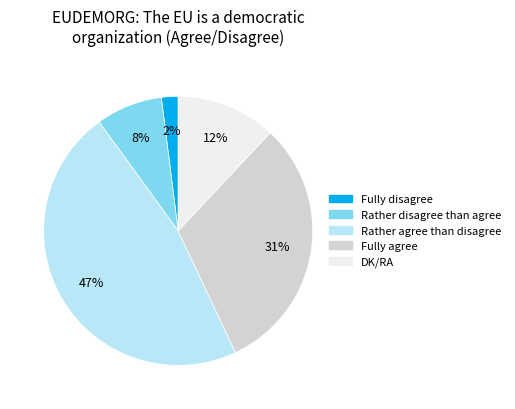

Is there any slice that represents more than half of the pie?

No